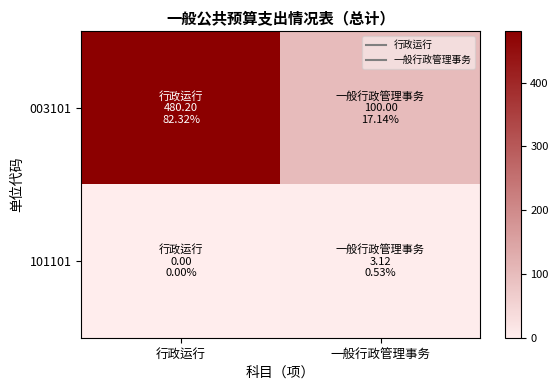

Reading left to right, what are all the values shown in this chart?

003101: 行政运行=480.2	一般行政管理事务=100.0
101101: 行政运行=0.0	一般行政管理事务=3.1